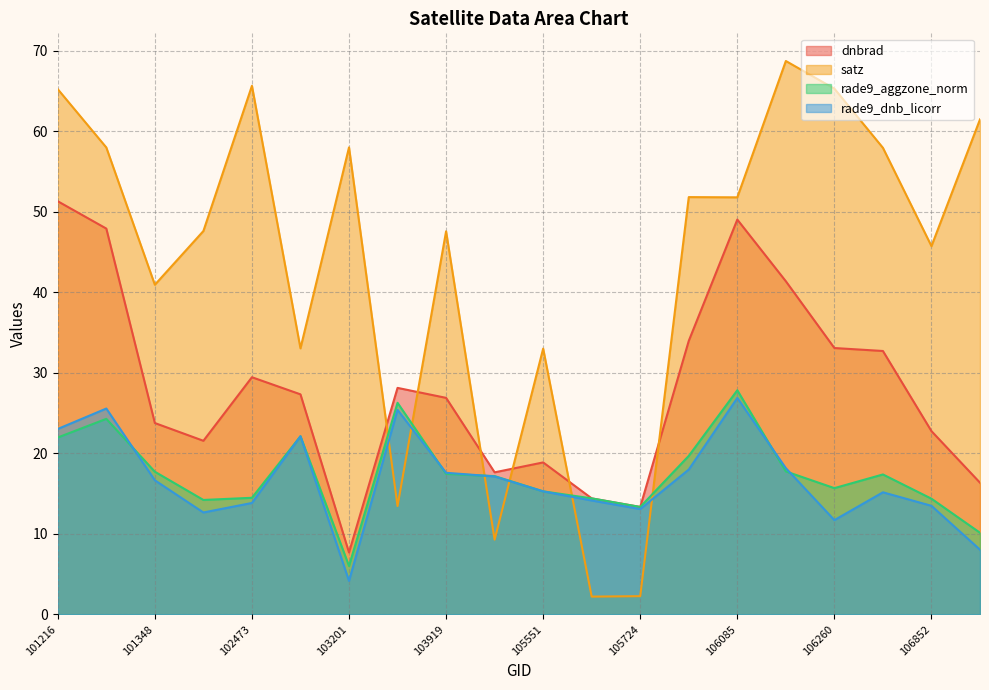

At which label does rade9_dnb_licorr reach its peak?

106085